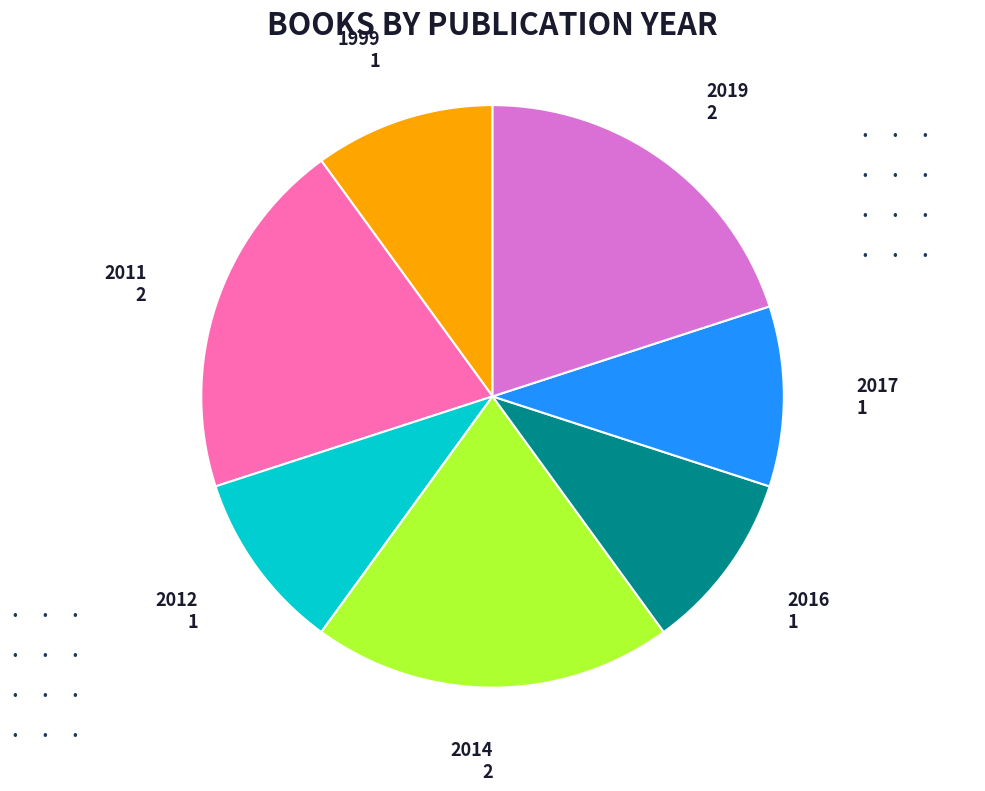

Is there a majority slice in this chart?

No